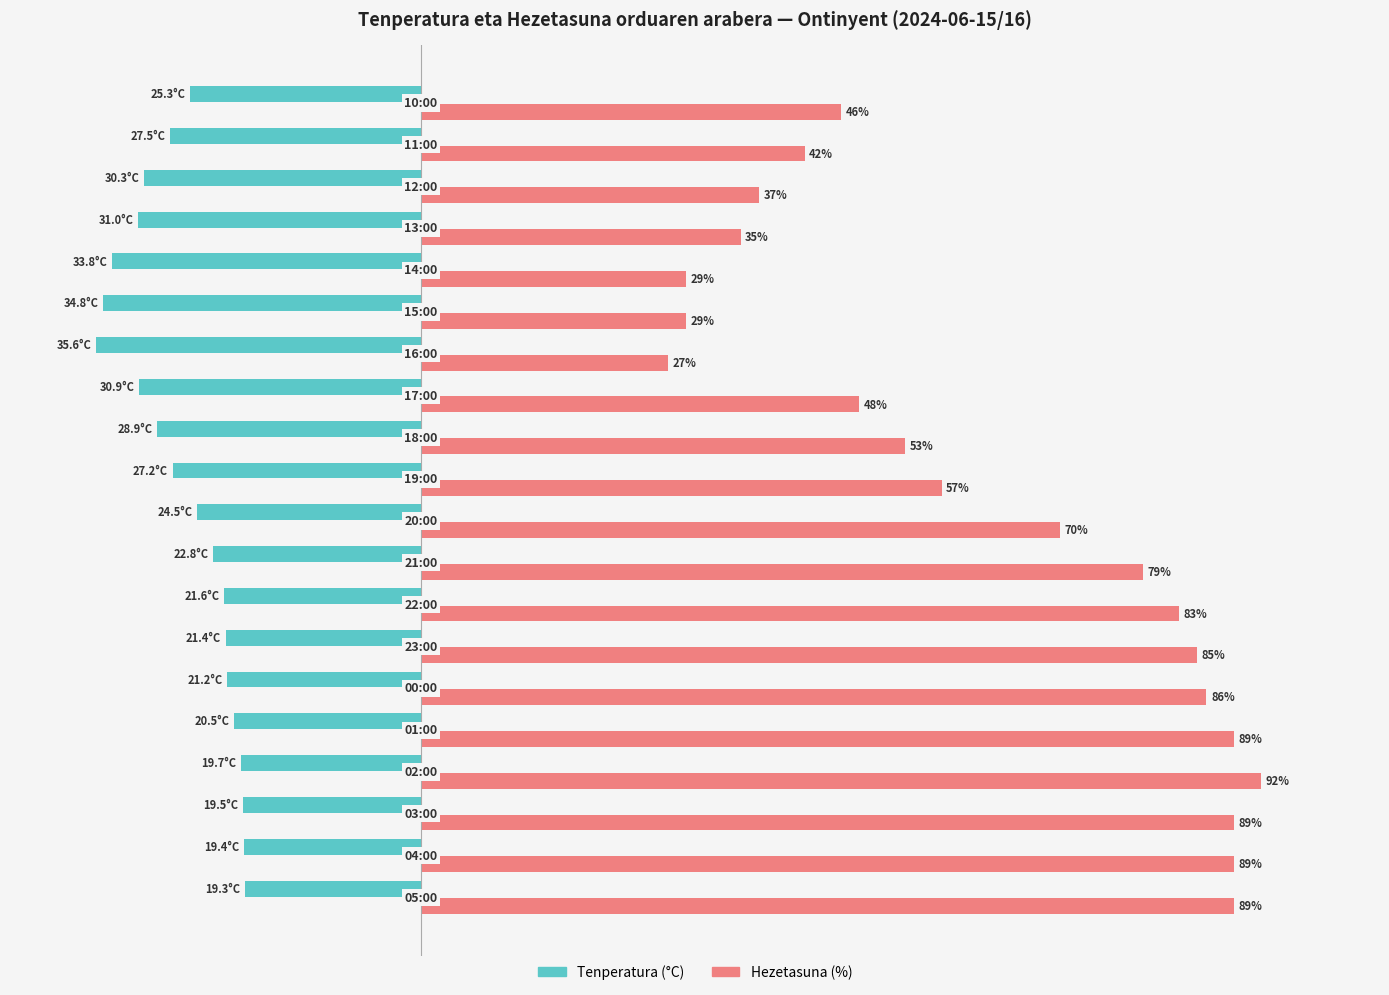

Which series has the largest total across all categories?

Hezetasuna (%)